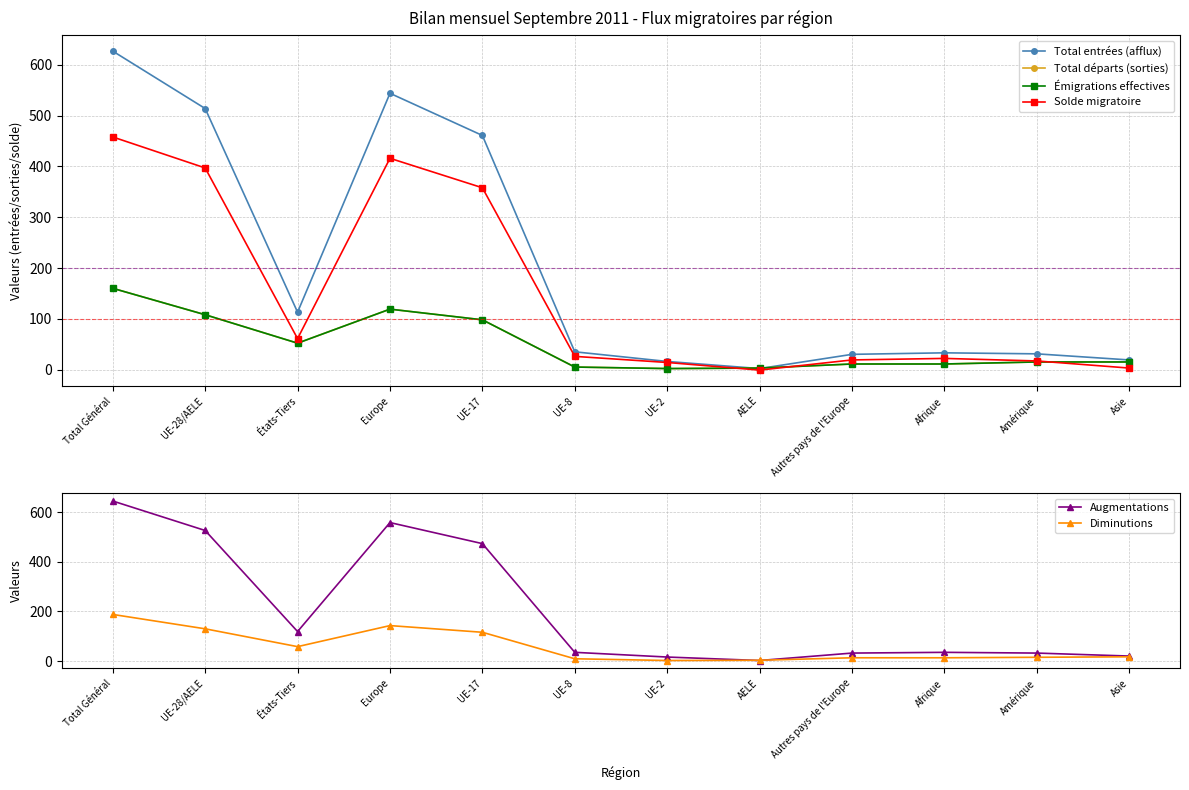

Reading left to right, what are all the values shown in this chart?

Total entrées (afflux): Total Général=627	UE-28/AELE=514	États-Tiers=113	Europe=544	UE-17=461	UE-8=35	UE-2=16	AELE=2	Autres pays de l'Europe=30	Afrique=33	Amérique=31	Asie=19
Total départs (sorties): Total Général=160	UE-28/AELE=108	États-Tiers=52	Europe=119	UE-17=98	UE-8=5	UE-2=2	AELE=3	Autres pays de l'Europe=11	Afrique=11	Amérique=15	Asie=15
Émigrations effectives: Total Général=160	UE-28/AELE=108	États-Tiers=52	Europe=119	UE-17=98	UE-8=5	UE-2=2	AELE=3	Autres pays de l'Europe=11	Afrique=11	Amérique=15	Asie=15
Solde migratoire: Total Général=458	UE-28/AELE=397	États-Tiers=61	Europe=416	UE-17=358	UE-8=26	UE-2=14	AELE=-1	Autres pays de l'Europe=19	Afrique=22	Amérique=17	Asie=3
Augmentations: Total Général=646	UE-28/AELE=527	États-Tiers=119	Europe=559	UE-17=474	UE-8=35	UE-2=16	AELE=2	Autres pays de l'Europe=32	Afrique=35	Amérique=32	Asie=20
Diminutions: Total Général=188	UE-28/AELE=130	États-Tiers=58	Europe=143	UE-17=116	UE-8=9	UE-2=2	AELE=3	Autres pays de l'Europe=13	Afrique=13	Amérique=15	Asie=17